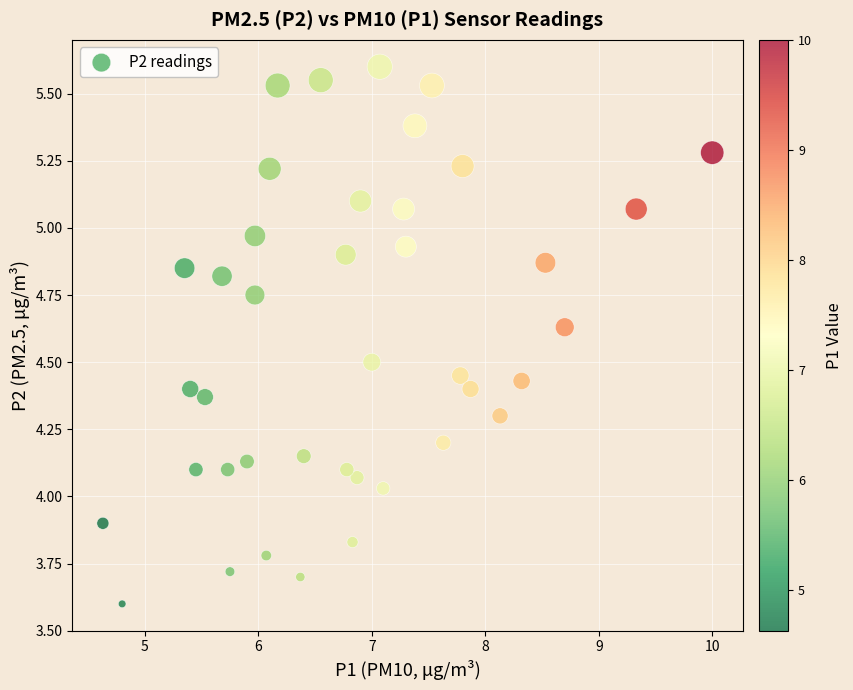

What is the range of X values (max minus min)?

5.4